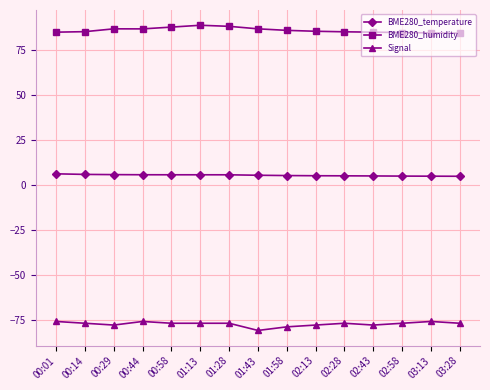

What is the lowest value of the BME280_temperature series?

4.8